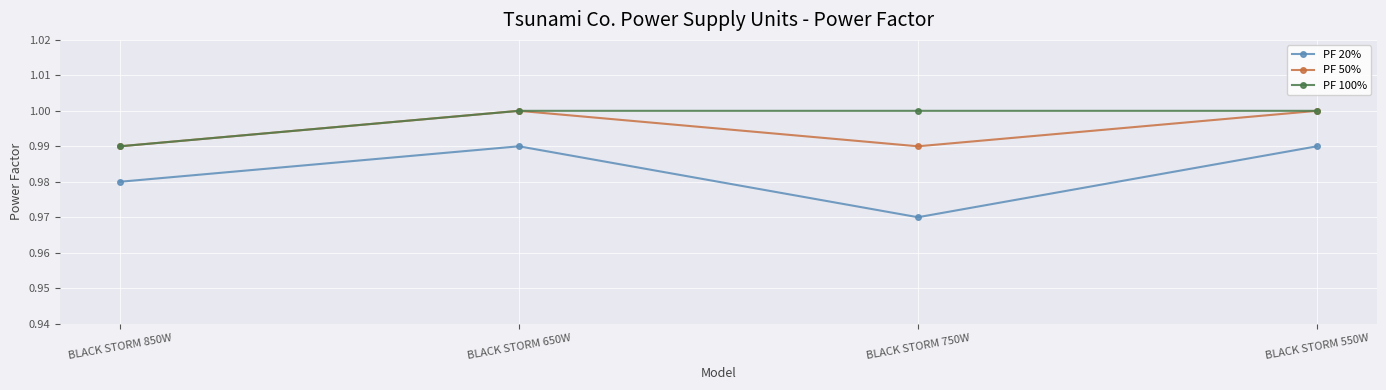

What position from the left is BLACK STORM 850W?

1